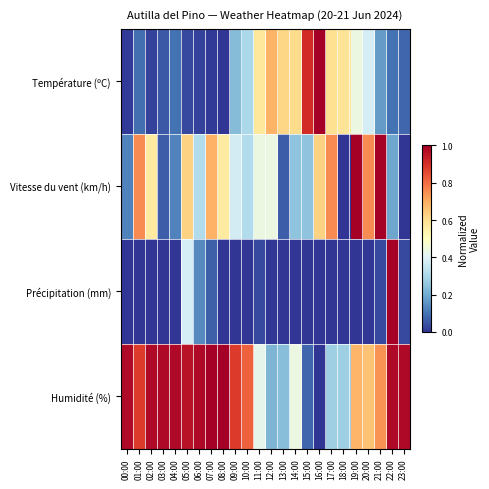

What is the spread (max minus min) of values at 10:00?

0.8